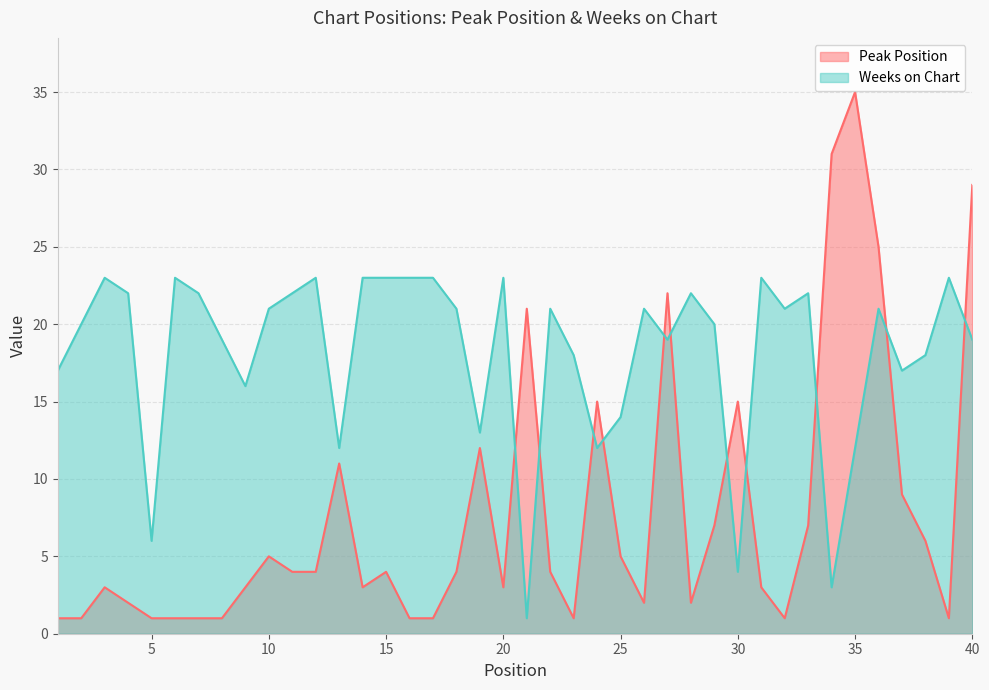

Between 9 and 15, which is larger?

15